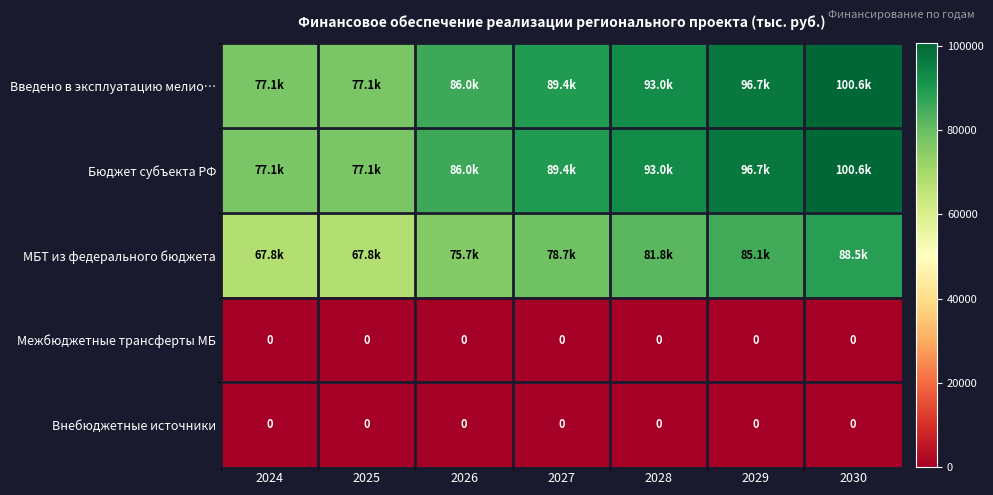

List the series in order of their peak value, highest first.

Введено в эксплуатацию мелио…, Бюджет субъекта РФ, МБТ из федерального бюджета, Межбюджетные трансферты МБ, Внебюджетные источники